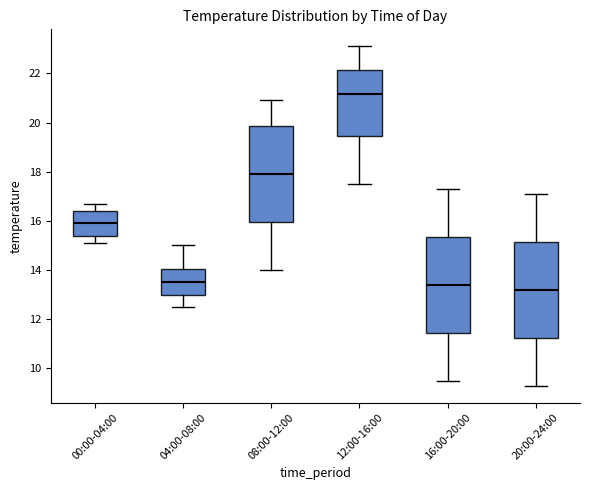

Which box has the lowest median line?

20:00-24:00